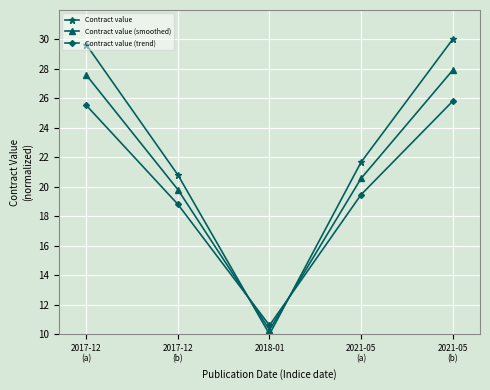

After their last crossing, which series has the higher values: Contract value (trend) or Contract value?

Contract value